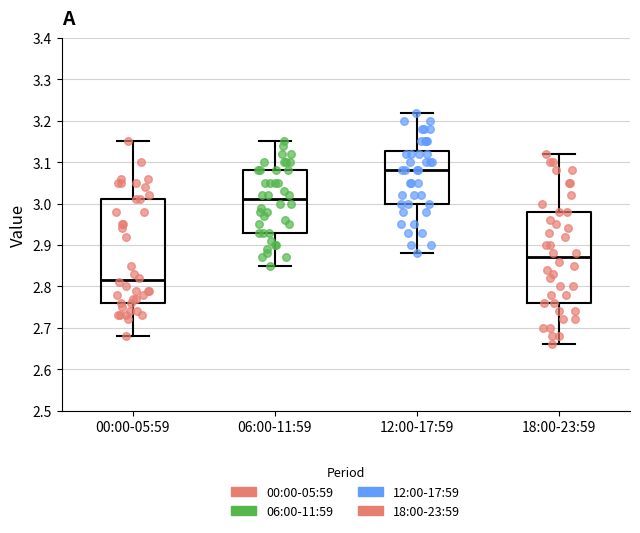

Reading left to right, read every box against the y-axis: the position of its median line, the range the box covers, and the ends of its whiskers. The values are not printed on the chart, so give them approximately, as read against the axis.

00:00-05:59: median 2.82, box 2.76 to 3.01, whiskers 2.68 to 3.15
06:00-11:59: median 3.01, box 2.93 to 3.08, whiskers 2.85 to 3.15
12:00-17:59: median 3.08, box 3.00 to 3.13, whiskers 2.88 to 3.22
18:00-23:59: median 2.87, box 2.76 to 2.98, whiskers 2.66 to 3.12